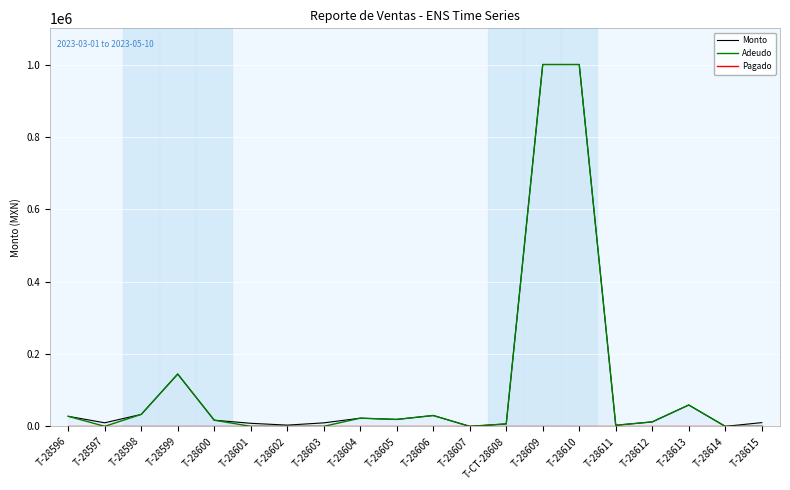

True or false: Monto has more than 1 points higher than both neighbors.

True